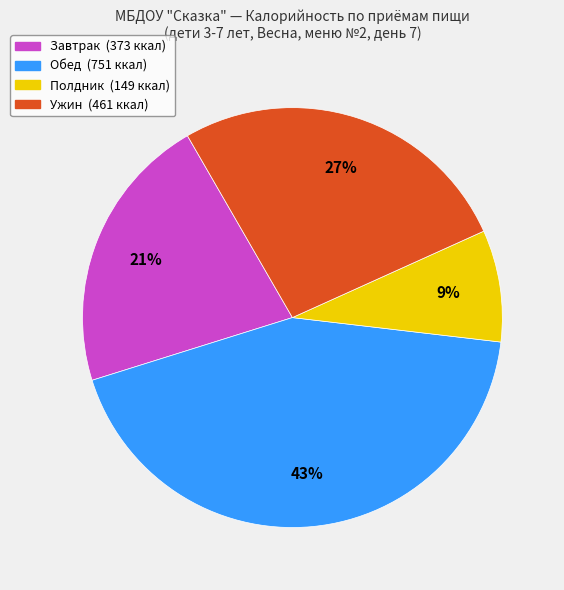

Count the number of slices in the pie.

4